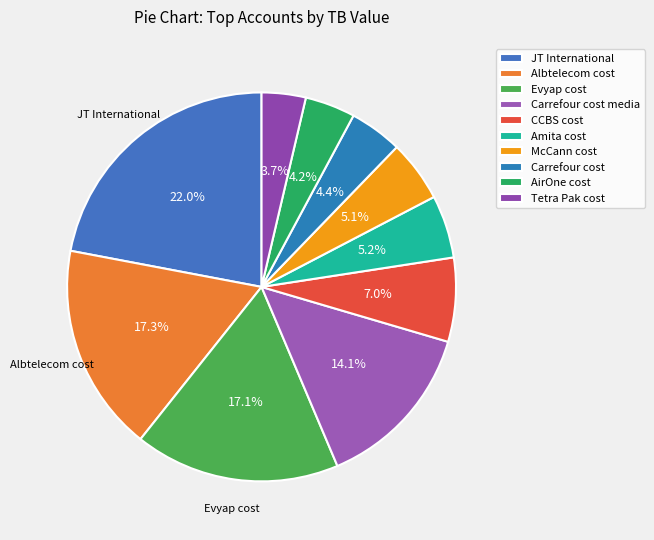

To the nearest percent, what is the difference between the Carrefour cost and McCann cost slice percentages?

1%